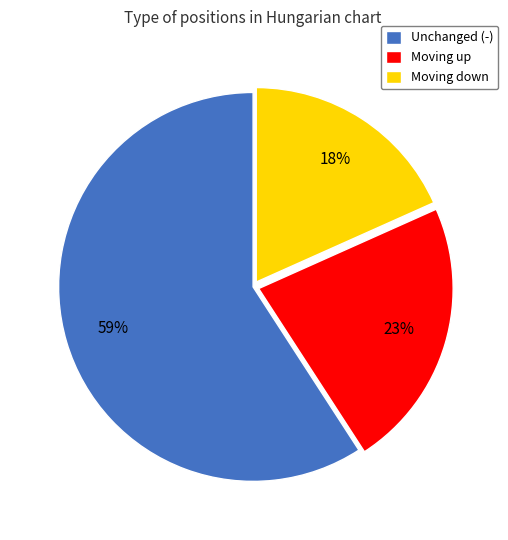

To the nearest percent, what is the difference between the largest and smallest slice percentages?

41%